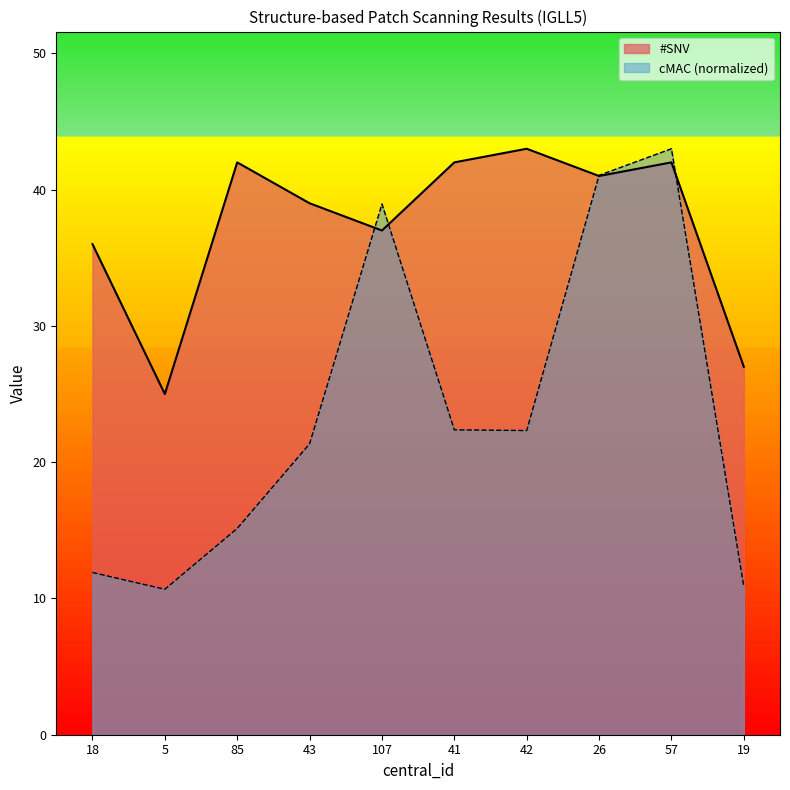

After their last crossing, which series has the higher values: cMAC or #SNV?

#SNV